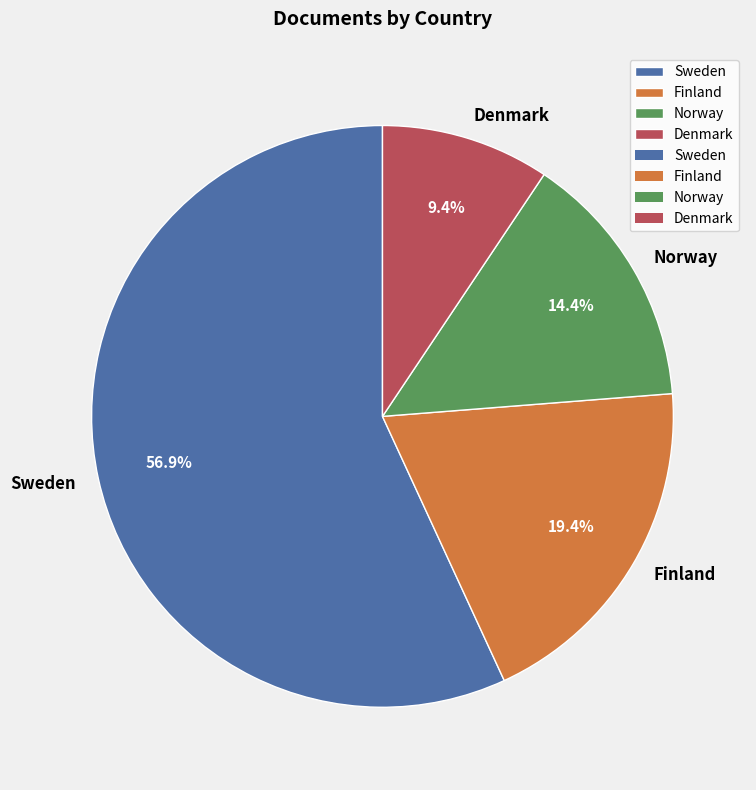

Which slice is the largest?

Sweden